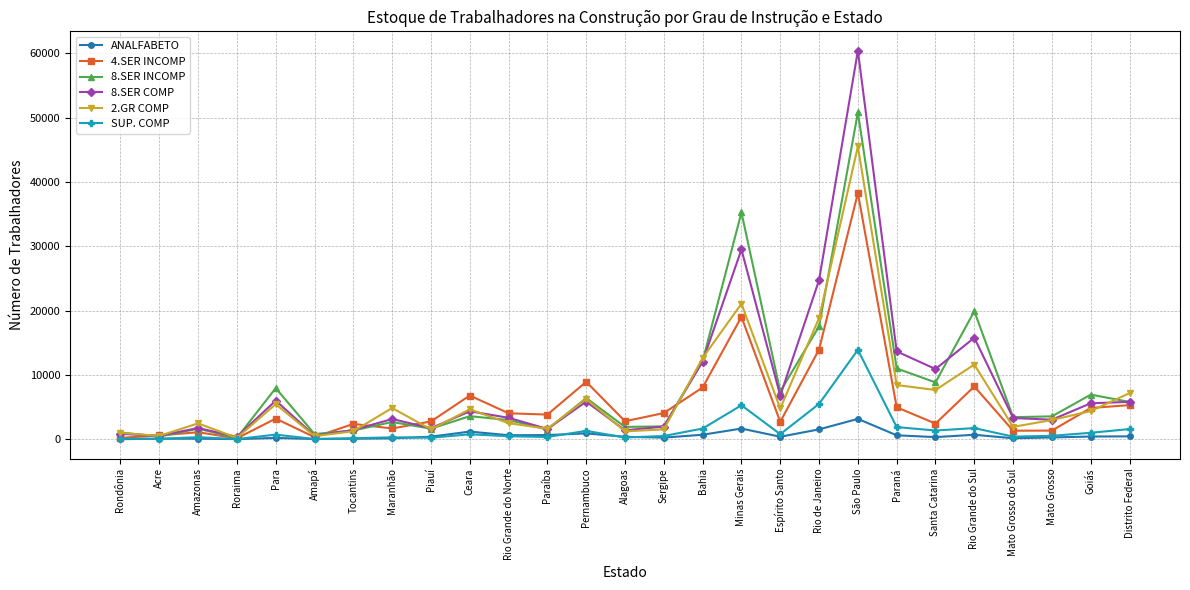

Count the number of categories in the chart.

27